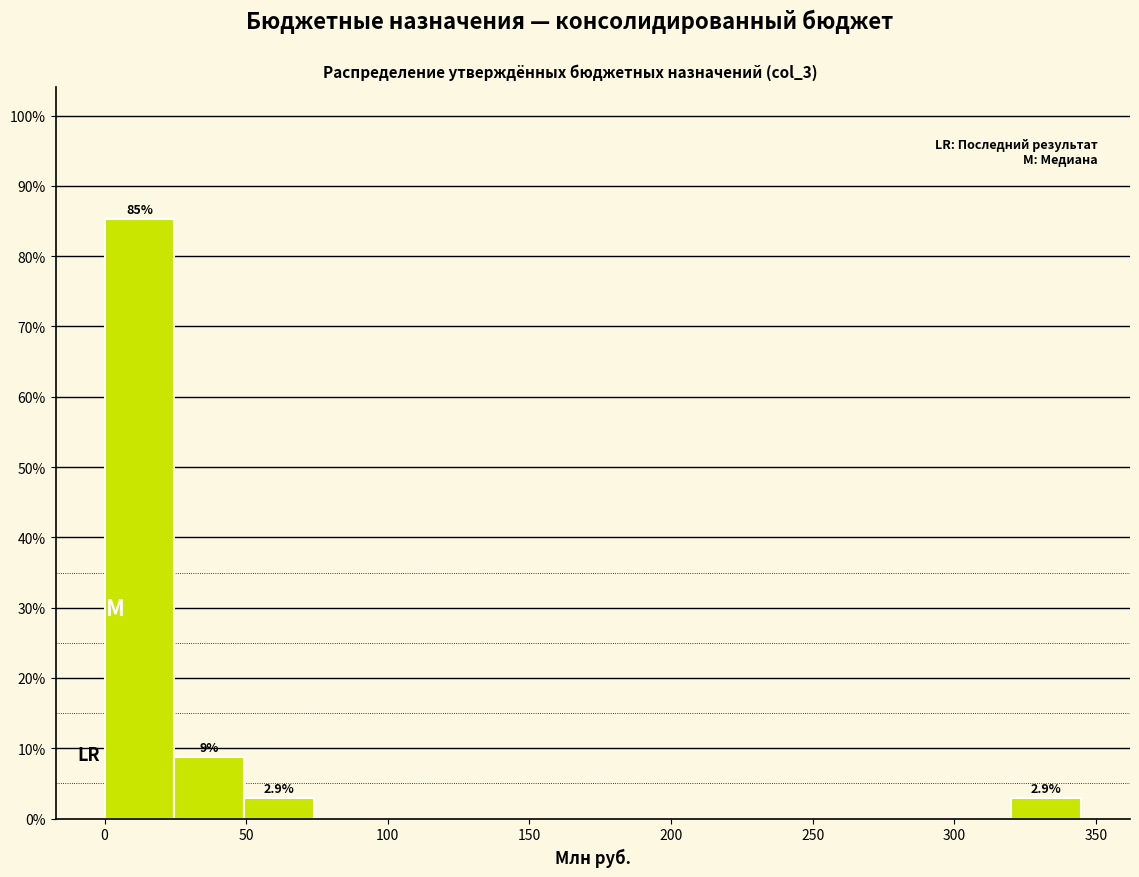

Which range on the x-axis has the tallest bar?

0 to 25